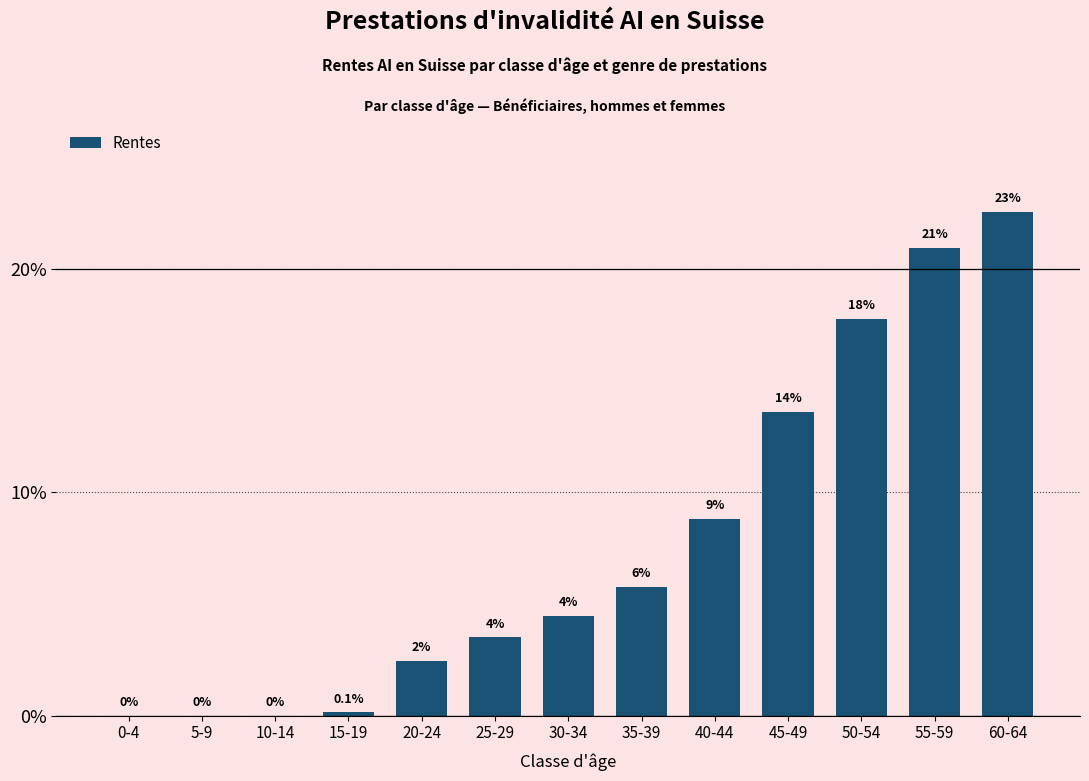

What is the label of the 5th bar from the right?

40-44